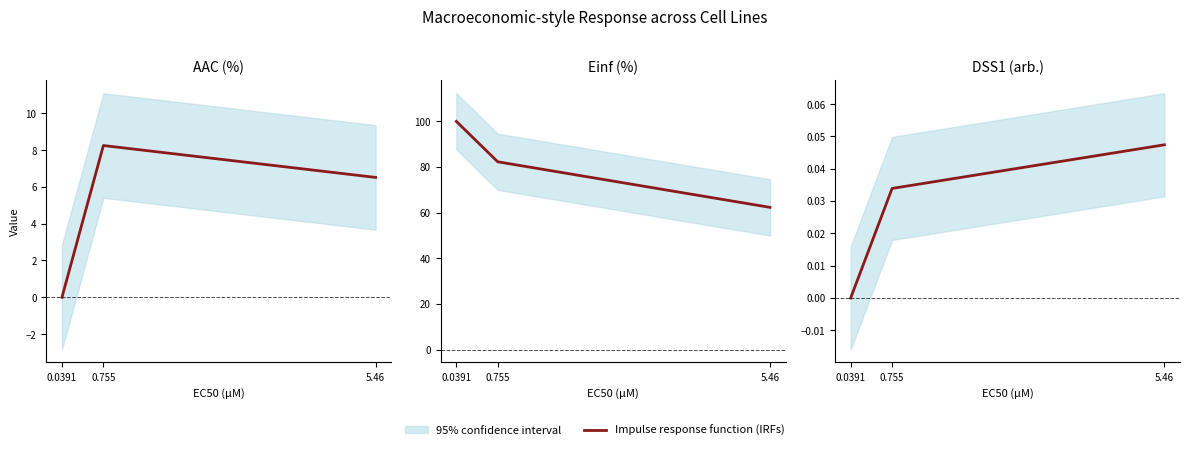

List the labels in order of value, largest first.

5.46, 0.755, 0.0391